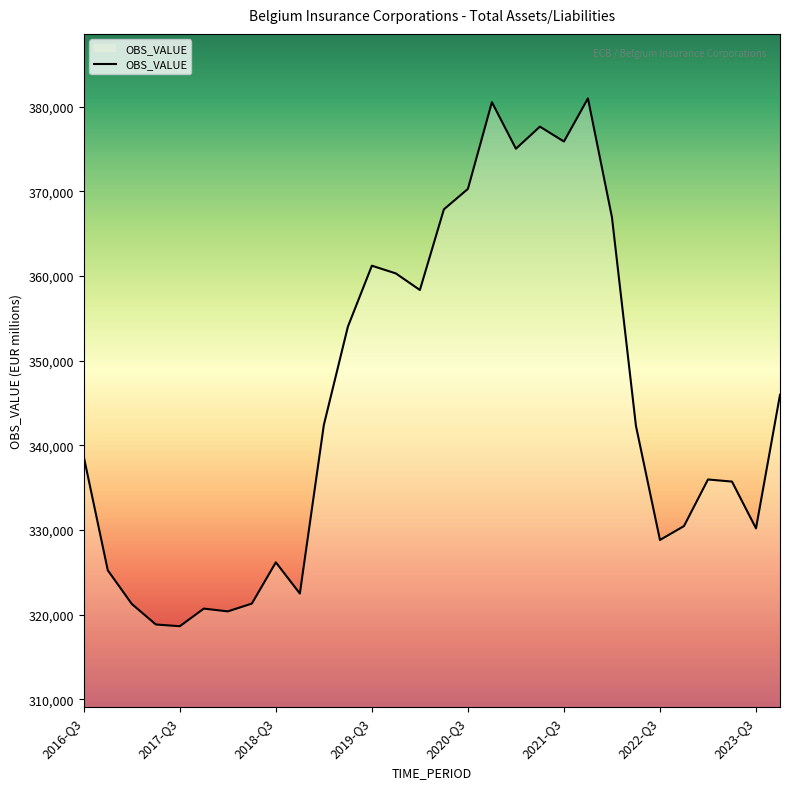

What is the difference between the maximum and minimum values?

62340